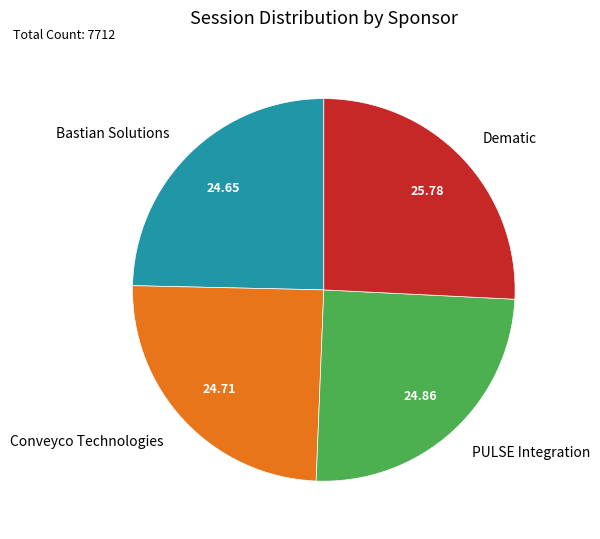

Is Bastian Solutions the majority of the pie?

No